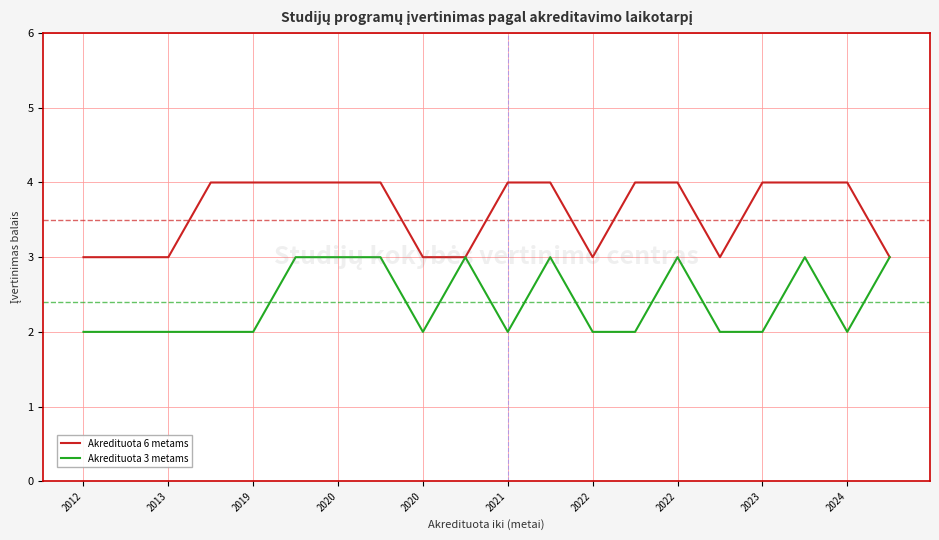

How many lines are shown in the chart?

2